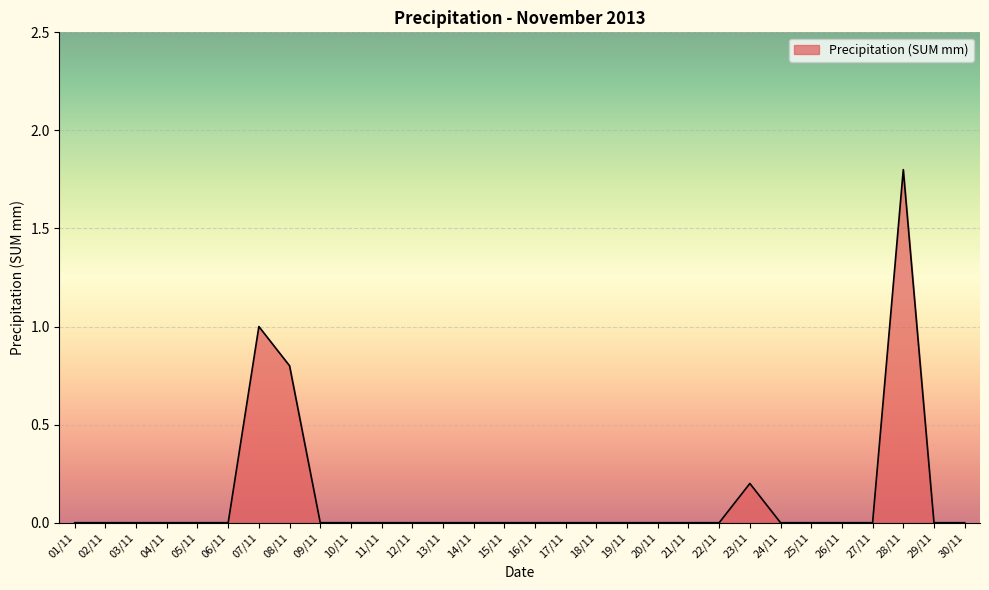

What is the change in value from 07/11 to 16/11?

-1.0